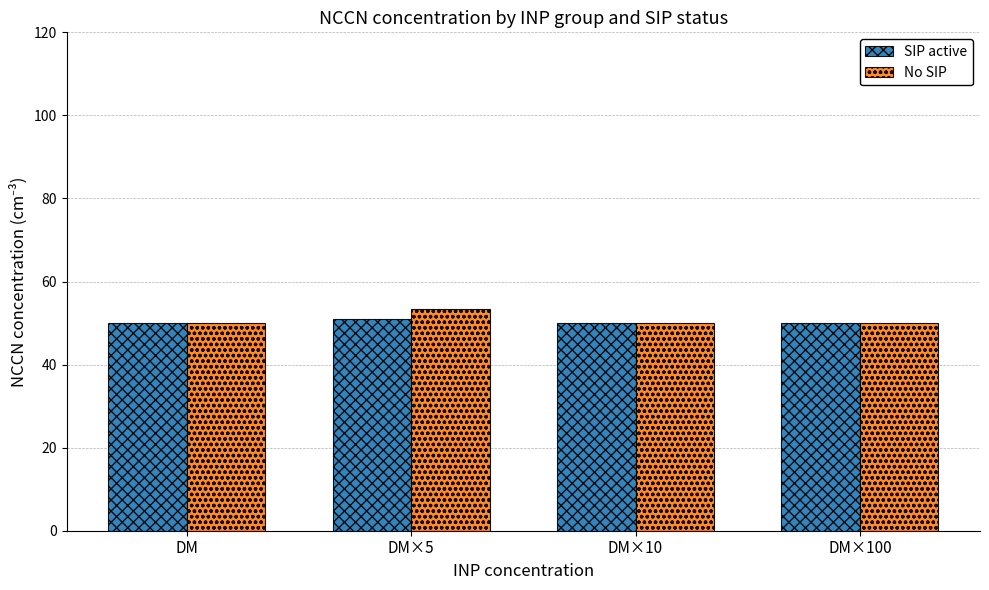

Reading right to left, list all the values displayed in this chart.

SIP active: 50.0	50.0	51.0	50.0
No SIP: 50.0	50.0	53.3	50.0